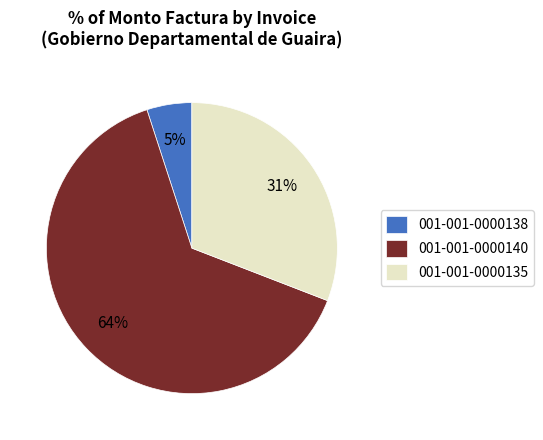

To the nearest percent, what is the difference between the largest and smallest slice percentages?

59%